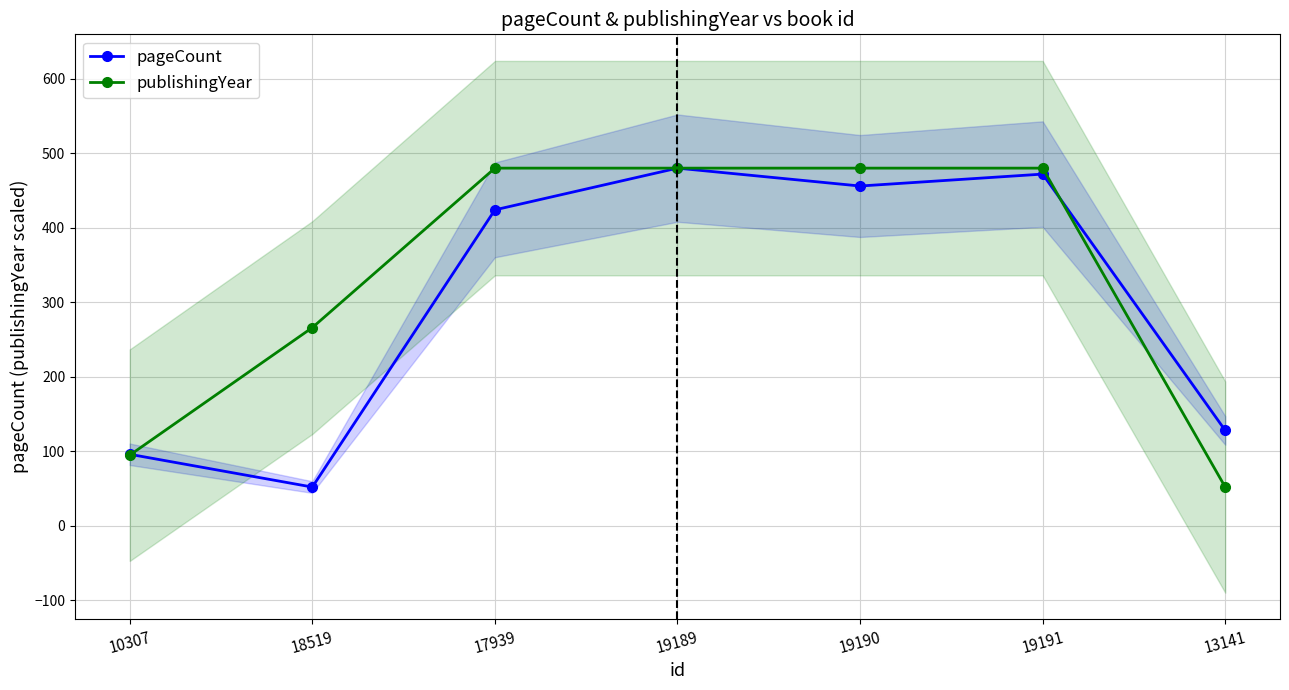

Read the pageCount value at 13141.

128.0